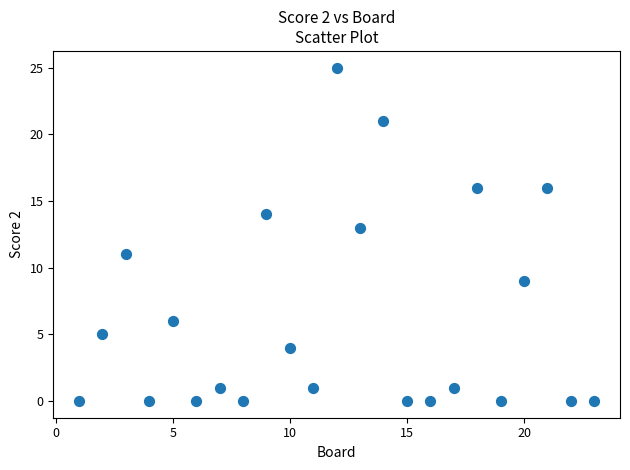

What is the range of Y values (max minus min)?

25